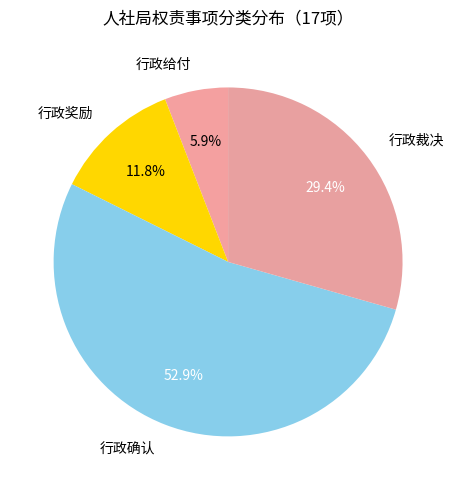

What is the smallest slice in the pie chart?

行政给付